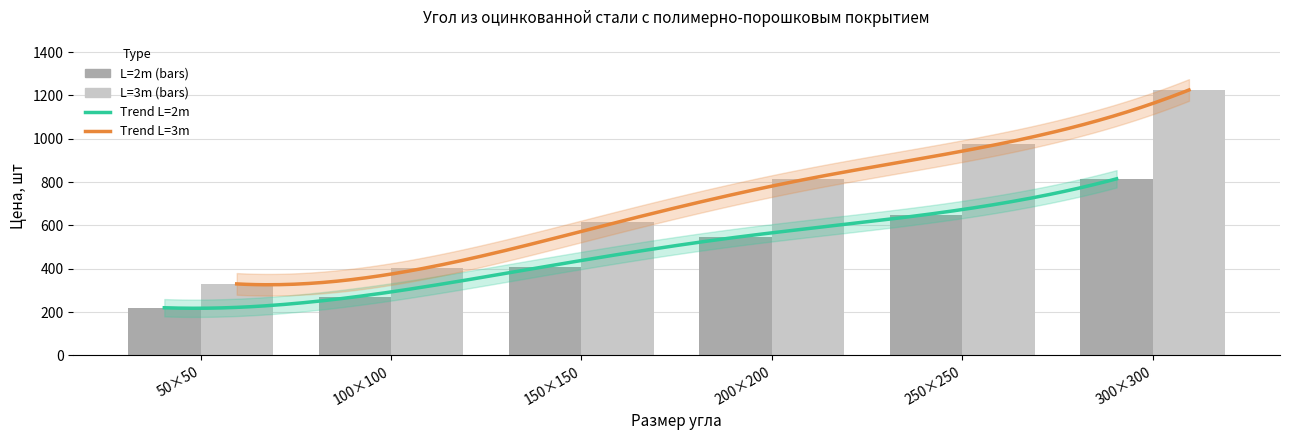

The value of L=3m at 300×300 is 445. True or false?

False